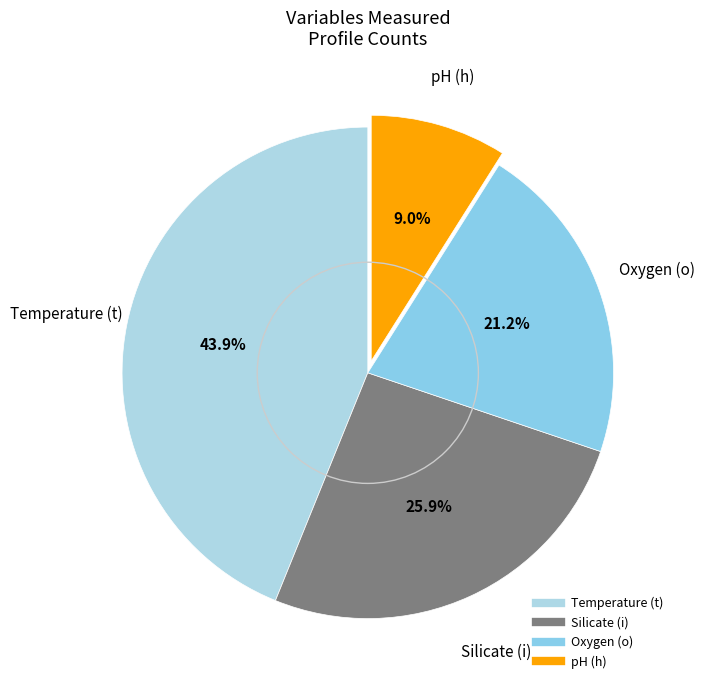

How many slices are in this pie chart?

4